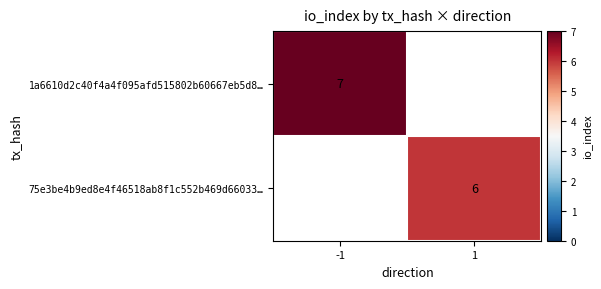

Is it true that 75e3be4b9ed8e4f46518ab8f1c552b469d66033… equals 6 at 1?

True